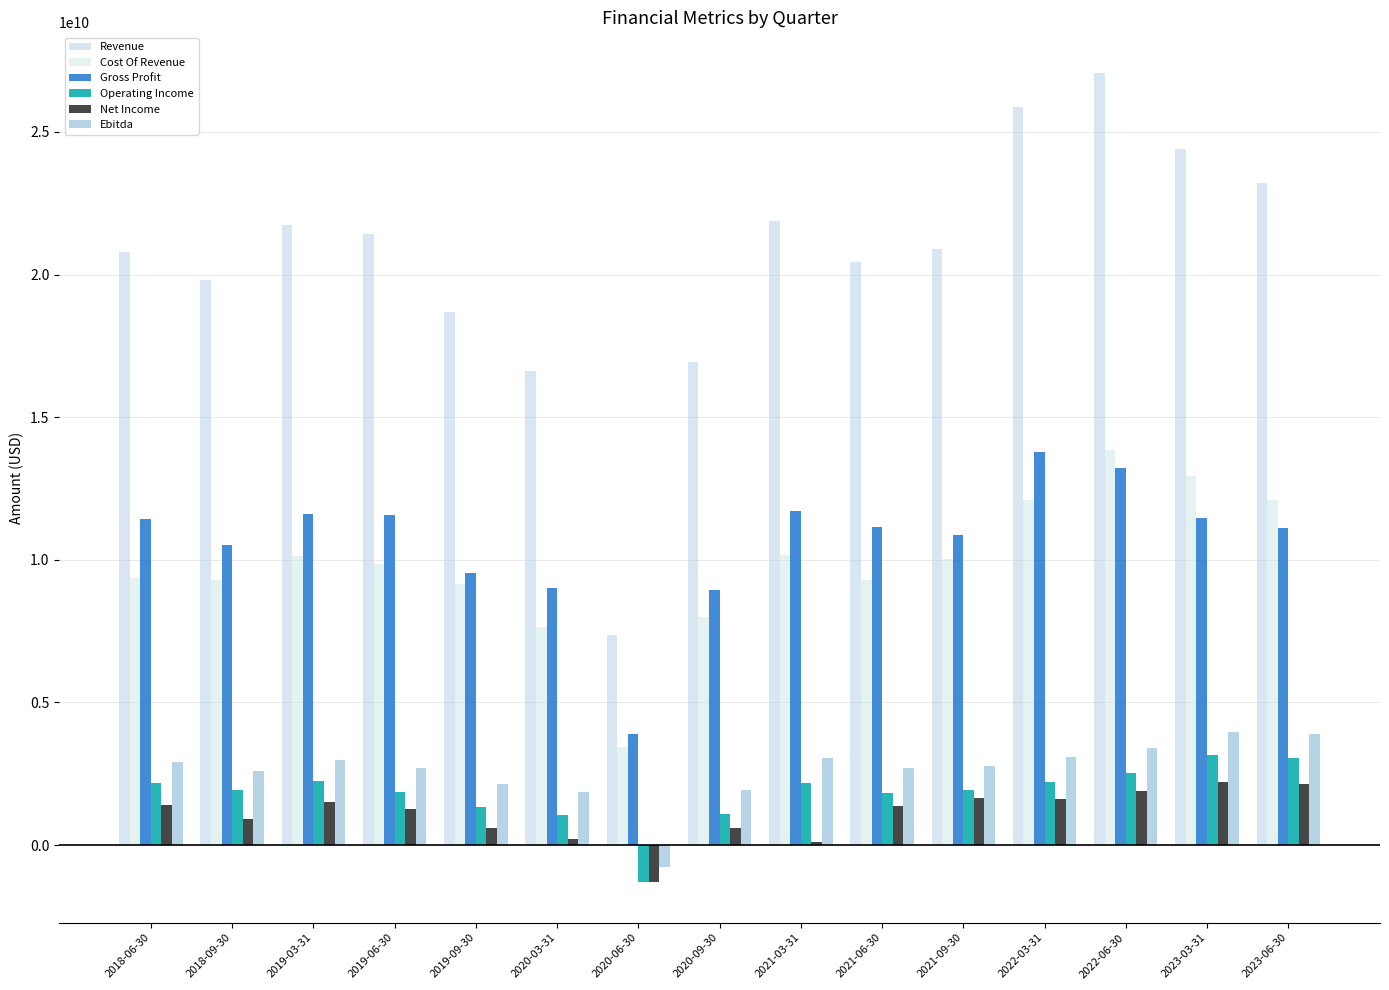

Which has a higher value, 2021-03-31 or 2020-03-31?

2021-03-31